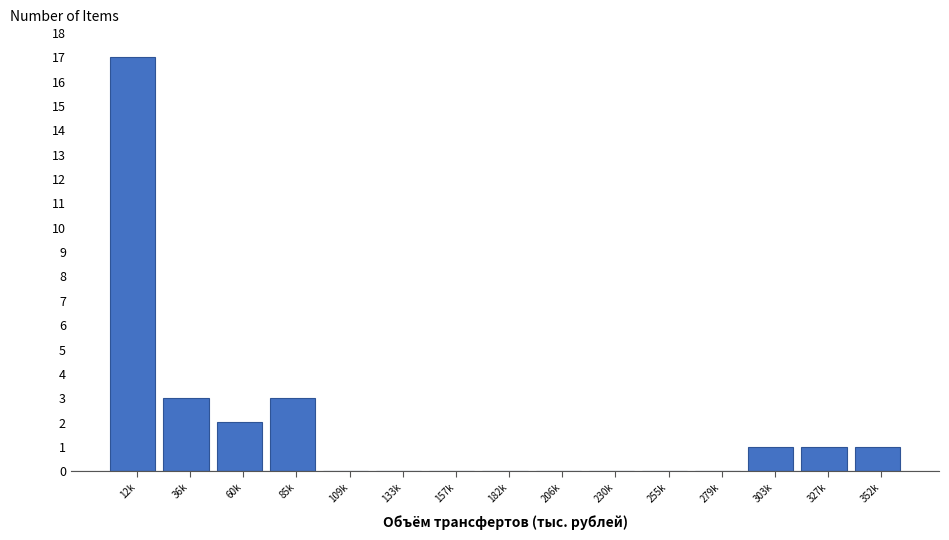

Reading left to right, extract all data points from this chart.

12k=17	36k=3	60k=2	85k=3	109k=0	133k=0	157k=0	182k=0	206k=0	230k=0	255k=0	279k=0	303k=1	327k=1	352k=1